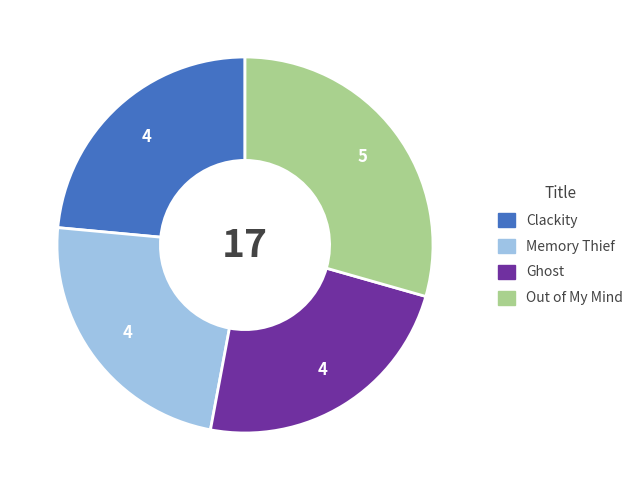

Is the sum of Clackity and Memory Thief greater than half?

No